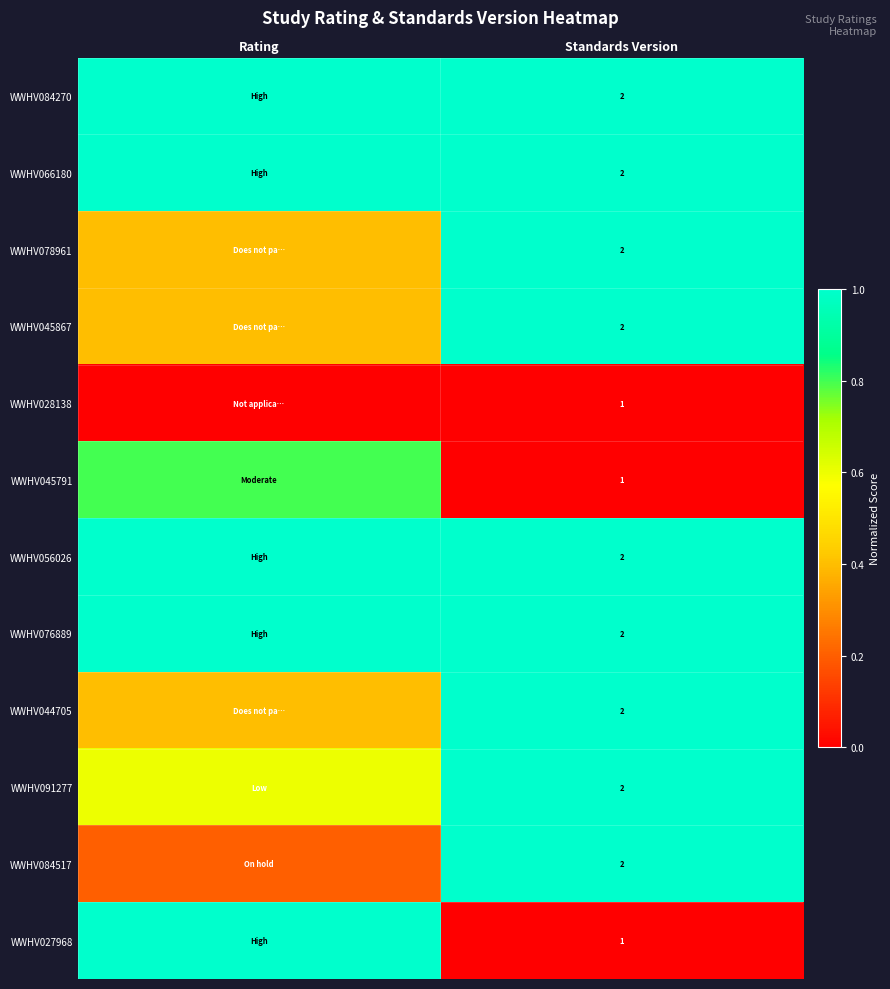

How many distinct data groups are displayed?

12